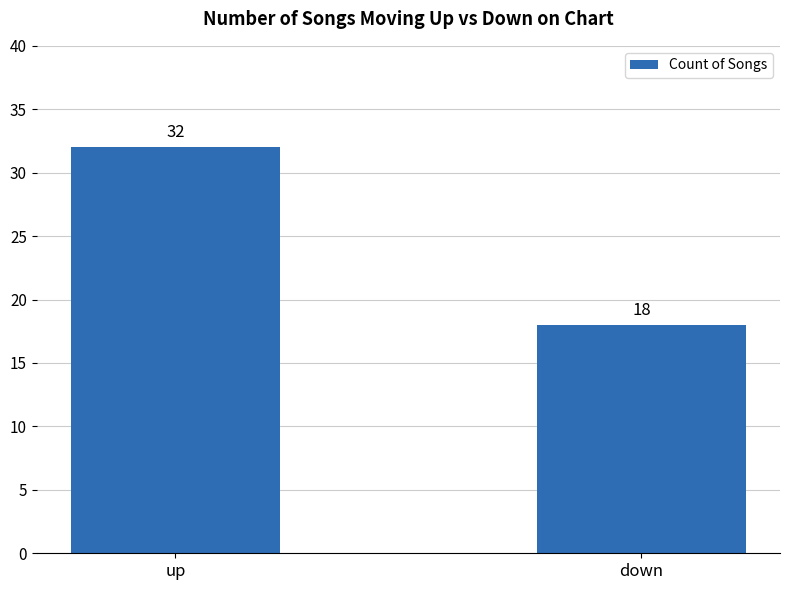

Count the values in the range 18 to 32.

2